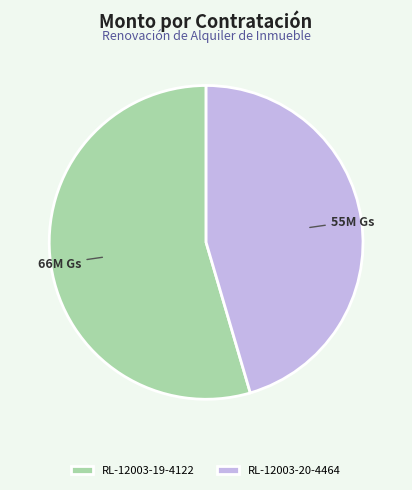

Count the number of slices in the pie.

2